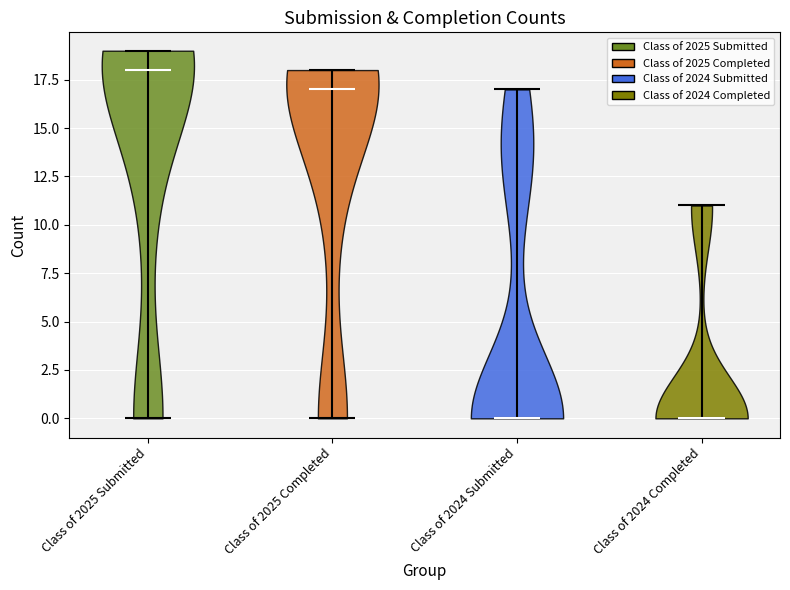

Reading left to right, read every violin against the y-axis: where its median line is, and the lowest and highest points it reaches. The values are not printed on the chart, so give them approximately, as read against the axis.

Class of 2025 Submitted: median line 18, lowest point 0, highest point 19
Class of 2025 Completed: median line 17, lowest point 0, highest point 18
Class of 2024 Submitted: median line 0, lowest point 0, highest point 17
Class of 2024 Completed: median line 0, lowest point 0, highest point 11